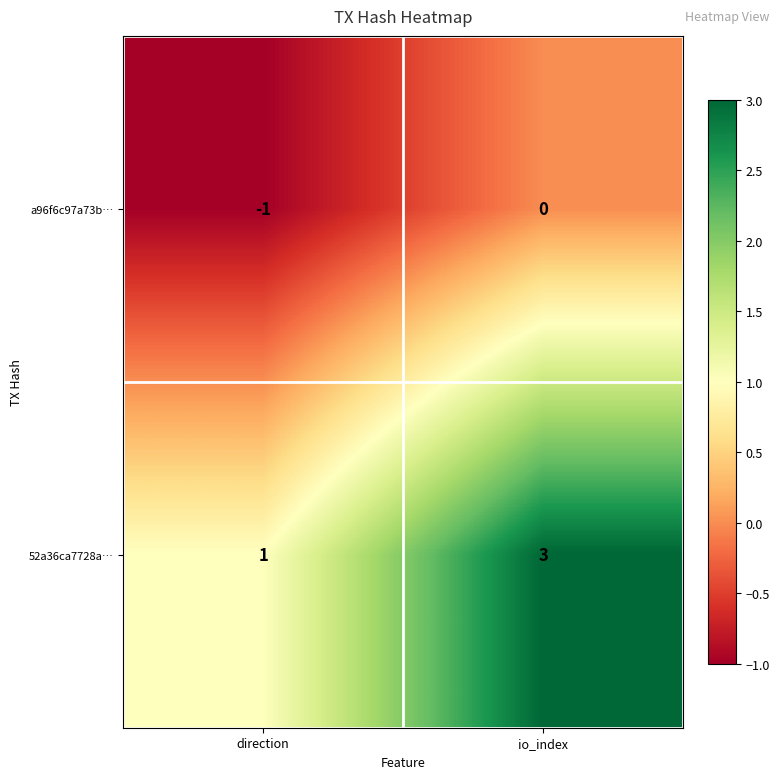

Which series changed the most between direction and io_index?

52a36ca7728a…